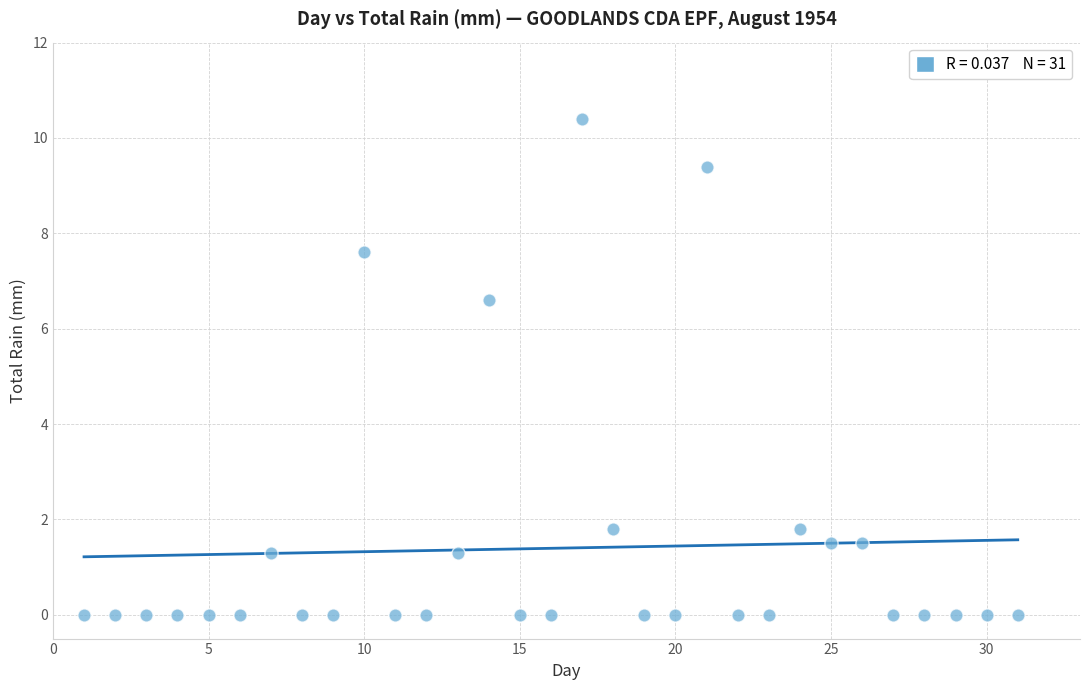

What is the range of Y values (max minus min)?

10.4